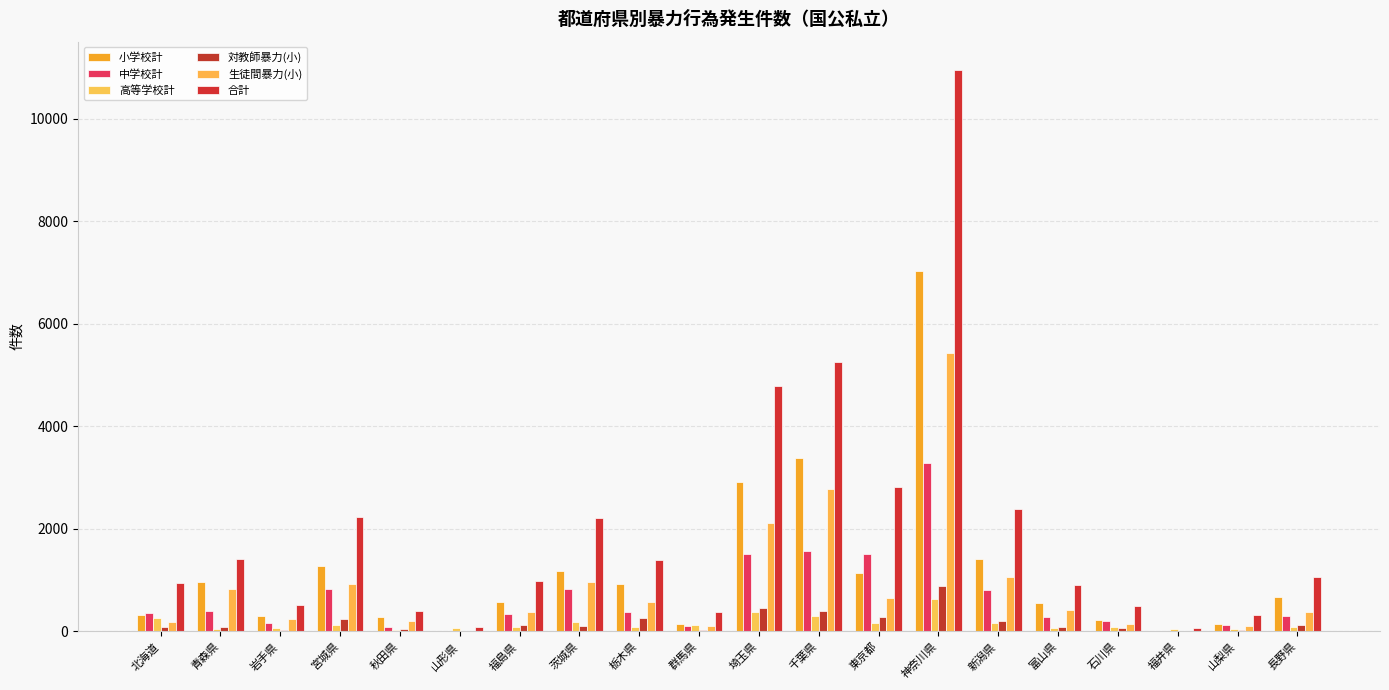

At which label does 小学校計 first exceed 671?

青森県